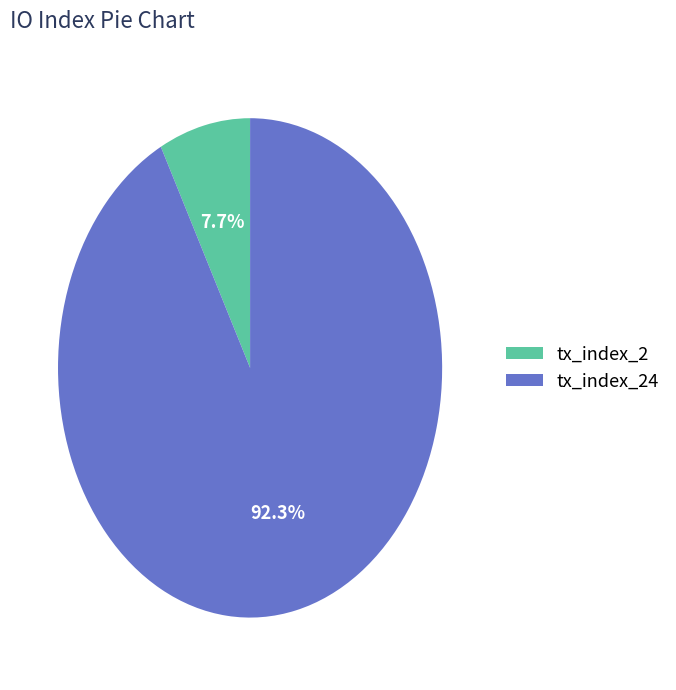

The tx_index_2 slice represents 8% of the pie. True or false?

True